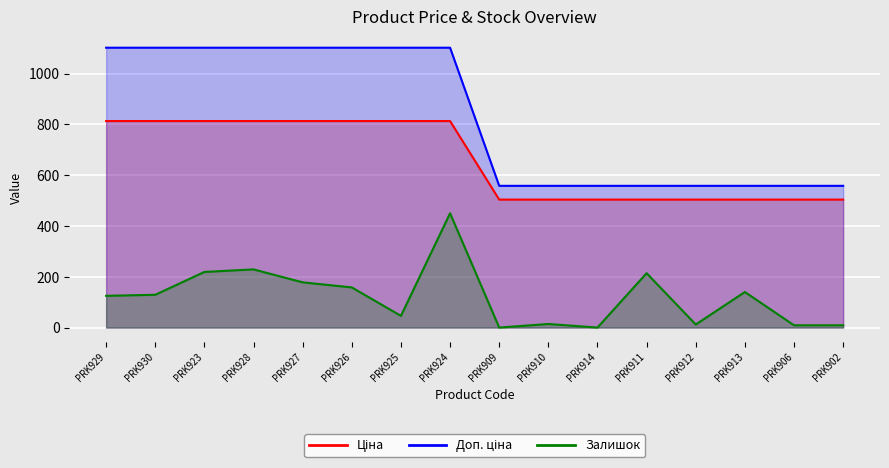

What is the sum of the Доп. ціна values at PRK902 and PRK909?

1116.0